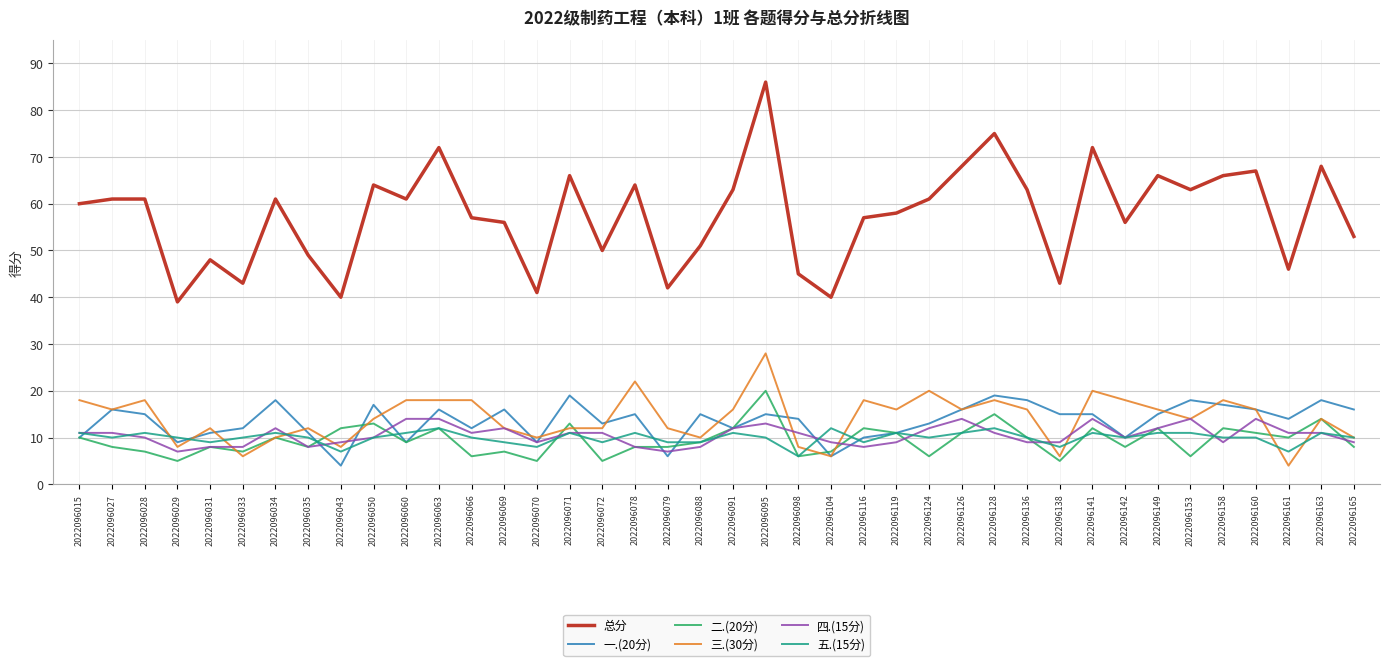

Which series changed the most between 2022096079 and 2022096141?

总分